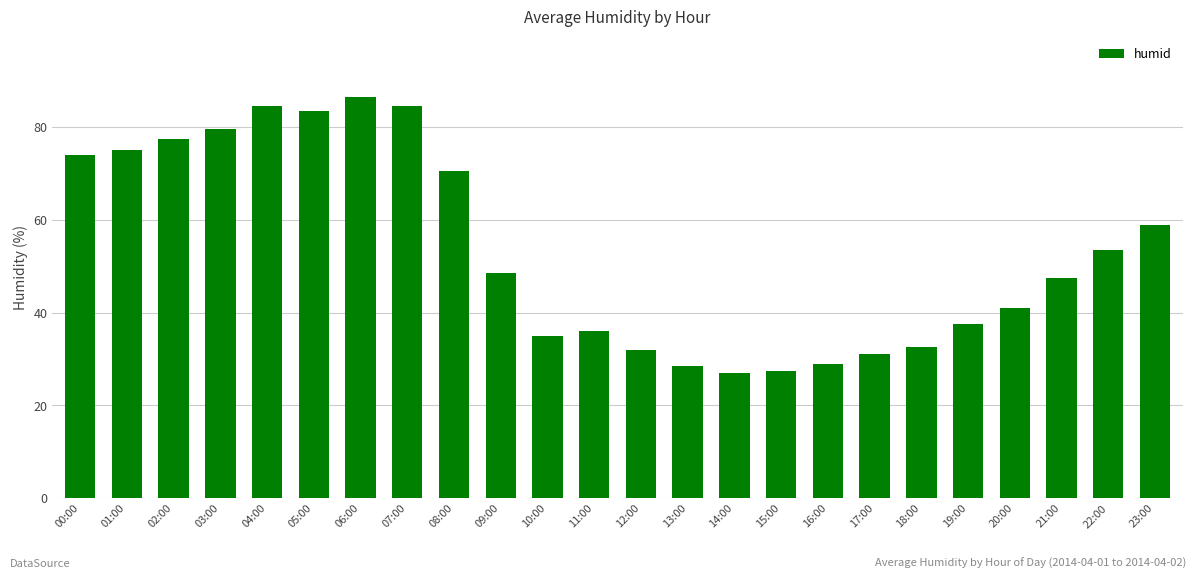

What is the label of the 23rd bar from the right?

01:00